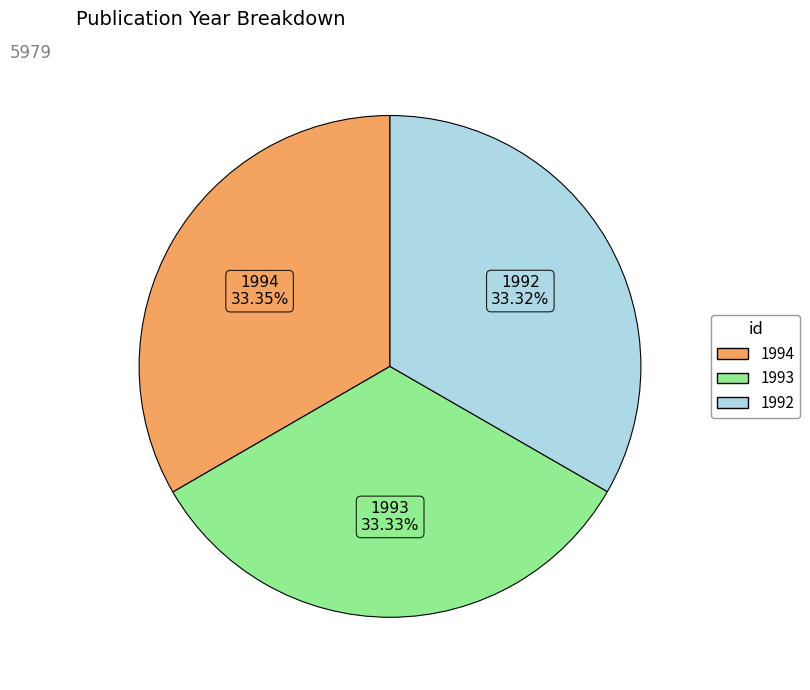

Is there any slice that represents more than half of the pie?

No